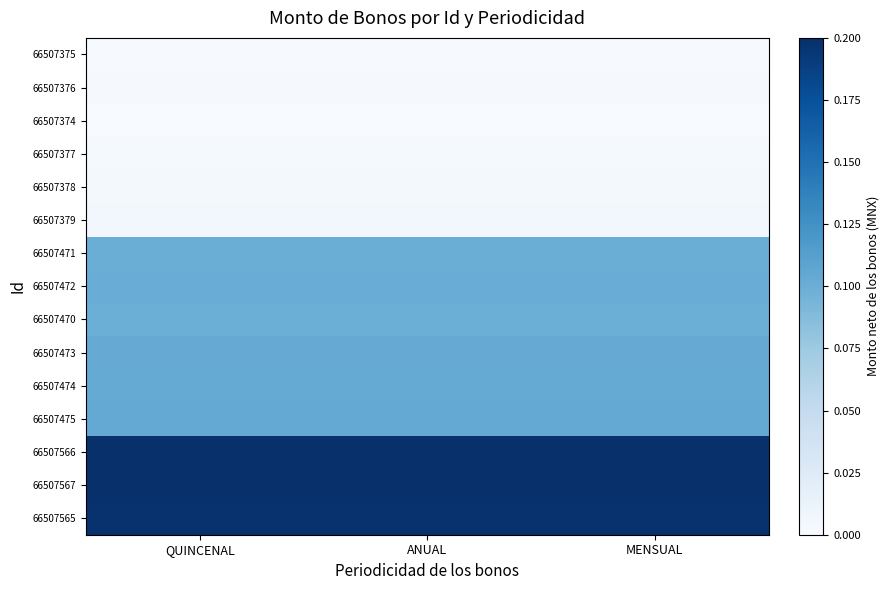

List the series in order of their peak value, lowest first.

66507374, 66507375, 66507376, 66507377, 66507378, 66507379, 66507470, 66507471, 66507472, 66507473, 66507474, 66507475, 66507565, 66507566, 66507567